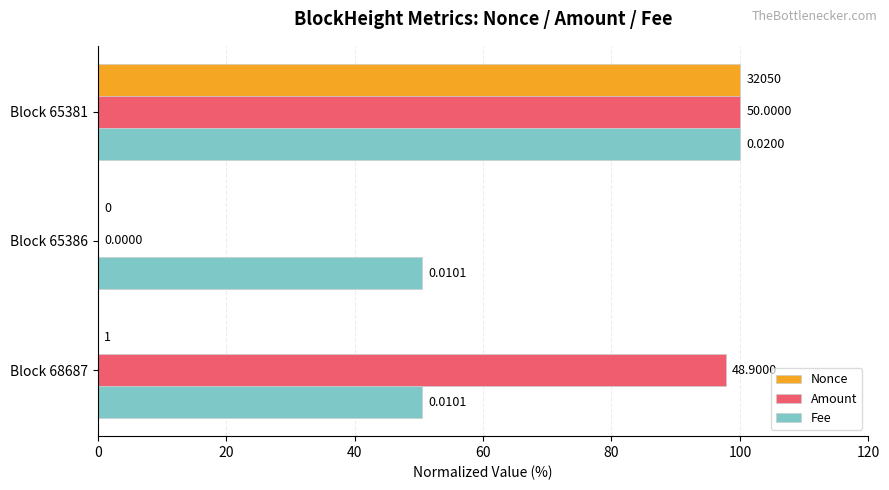

Between Block 68687 and Block 65386, which series saw the biggest shift?

Amount